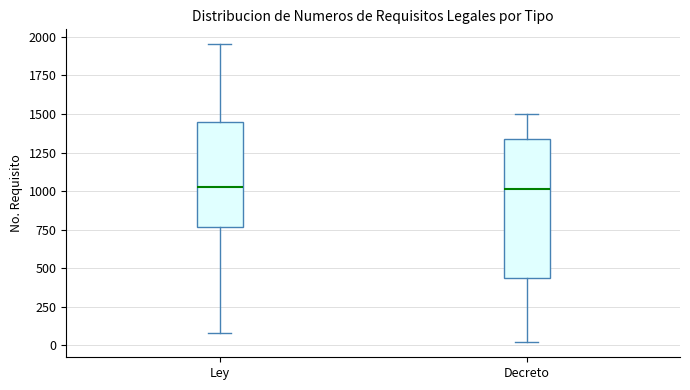

Comparing the boxes themselves (not the whiskers), which one is the tallest?

Decreto